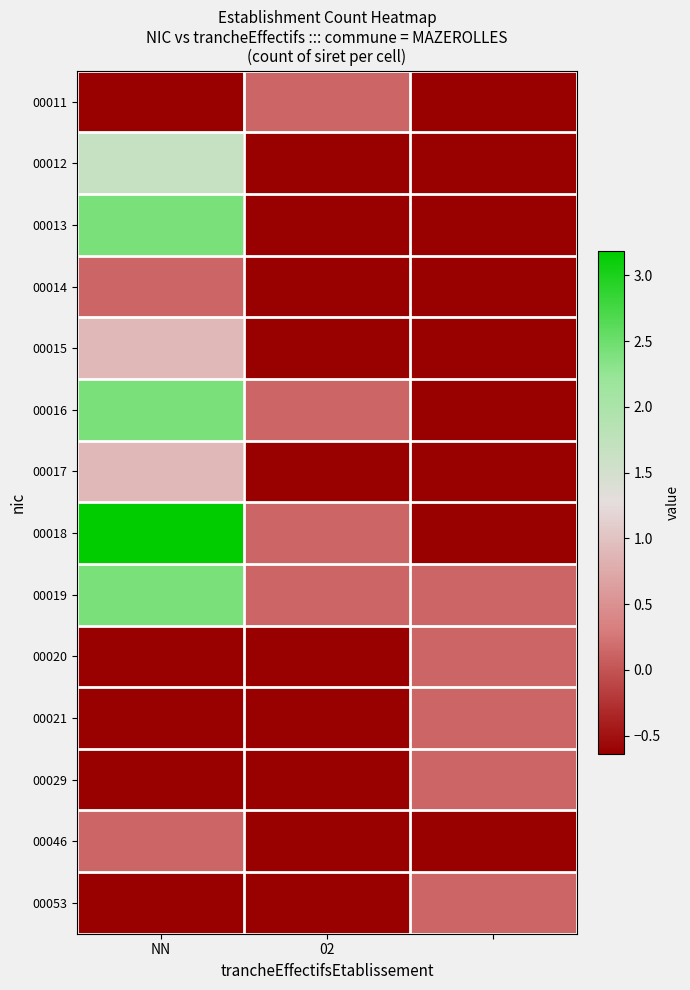

Reading right to left, what are all the values shown in this chart?

00011: -0.6	0.1	-0.6
00012: -0.6	-0.6	1.7
00013: -0.6	-0.6	2.4
00014: -0.6	-0.6	0.1
00015: -0.6	-0.6	0.9
00016: -0.6	0.1	2.4
00017: -0.6	-0.6	0.9
00018: -0.6	0.1	3.2
00019: 0.1	0.1	2.4
00020: 0.1	-0.6	-0.6
00021: 0.1	-0.6	-0.6
00029: 0.1	-0.6	-0.6
00046: -0.6	-0.6	0.1
00053: 0.1	-0.6	-0.6